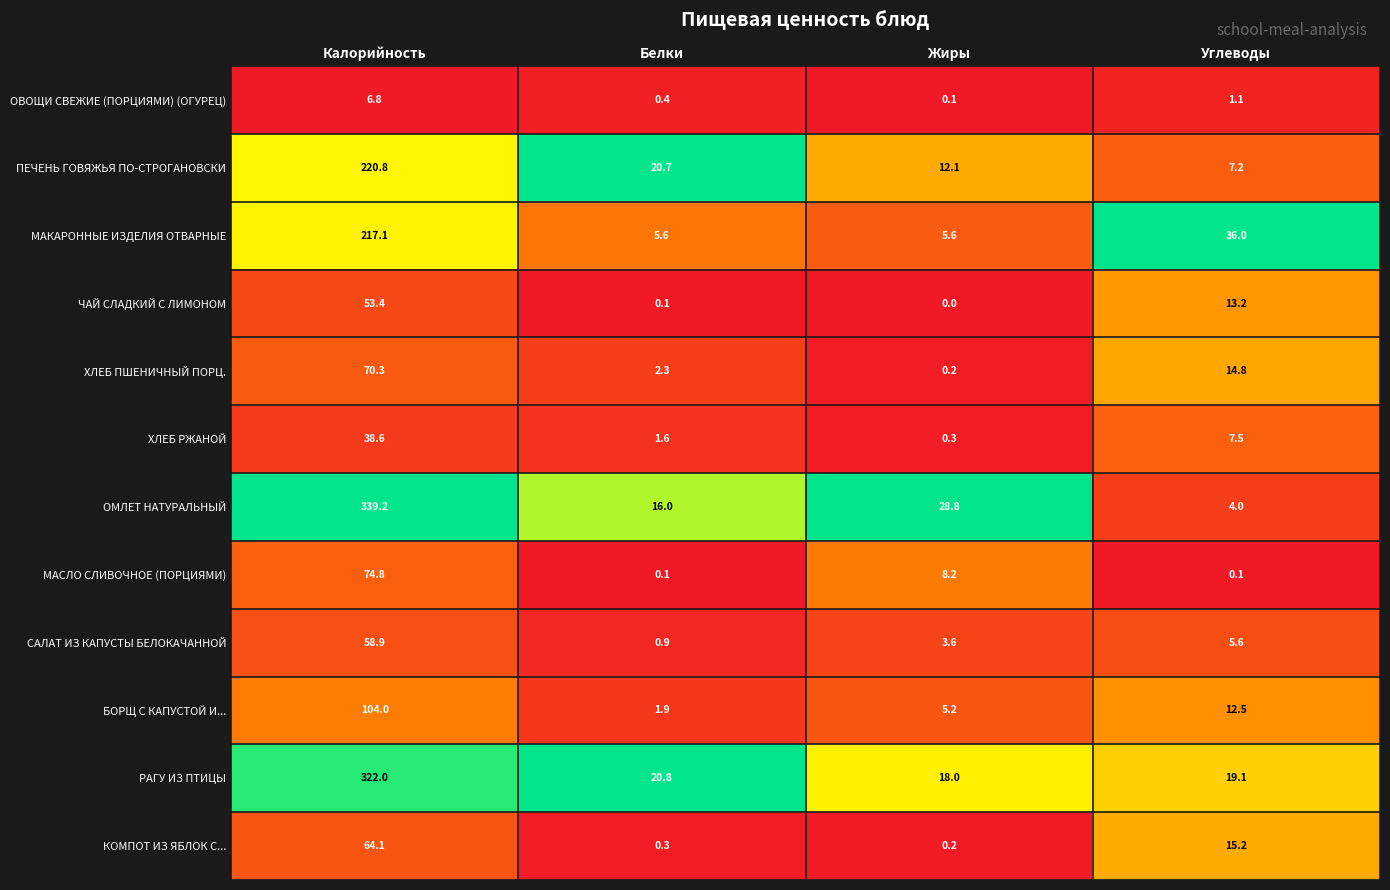

List the series in order of their peak value, highest first.

ОМЛЕТ НАТУРАЛЬНЫЙ, РАГУ ИЗ ПТИЦЫ, ПЕЧЕНЬ ГОВЯЖЬЯ ПО-СТРОГАНОВСКИ, МАКАРОННЫЕ ИЗДЕЛИЯ ОТВАРНЫЕ, БОРЩ С КАПУСТОЙ И..., МАСЛО СЛИВОЧНОЕ (ПОРЦИЯМИ), ХЛЕБ ПШЕНИЧНЫЙ ПОРЦ., КОМПОТ ИЗ ЯБЛОК С..., САЛАТ ИЗ КАПУСТЫ БЕЛОКАЧАННОЙ, ЧАЙ СЛАДКИЙ С ЛИМОНОМ, ХЛЕБ РЖАНОЙ, ОВОЩИ СВЕЖИЕ (ПОРЦИЯМИ) (ОГУРЕЦ)